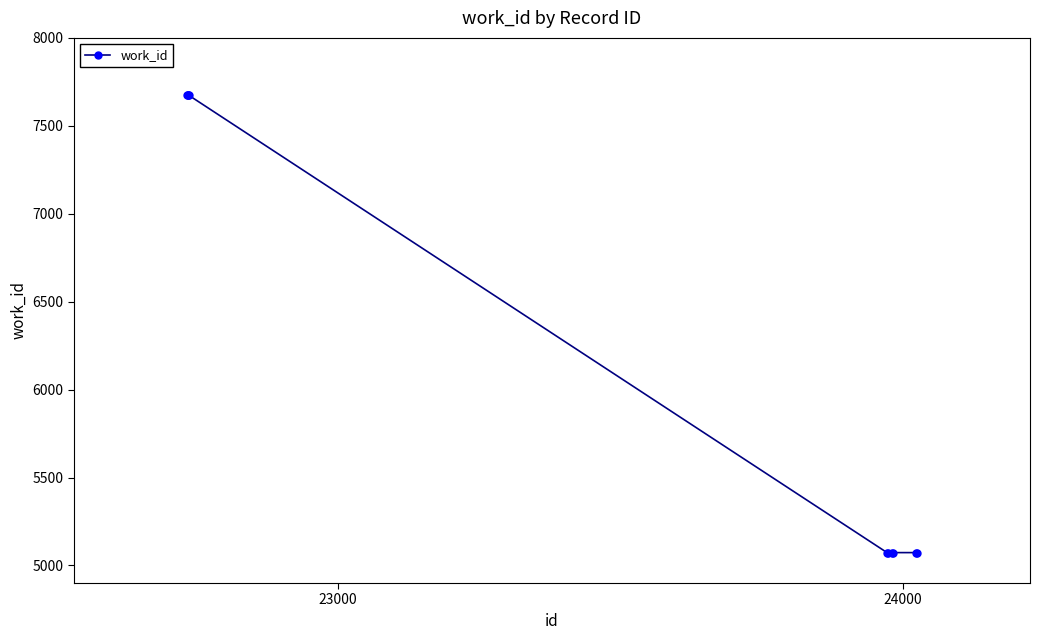

What is the average value?

6113